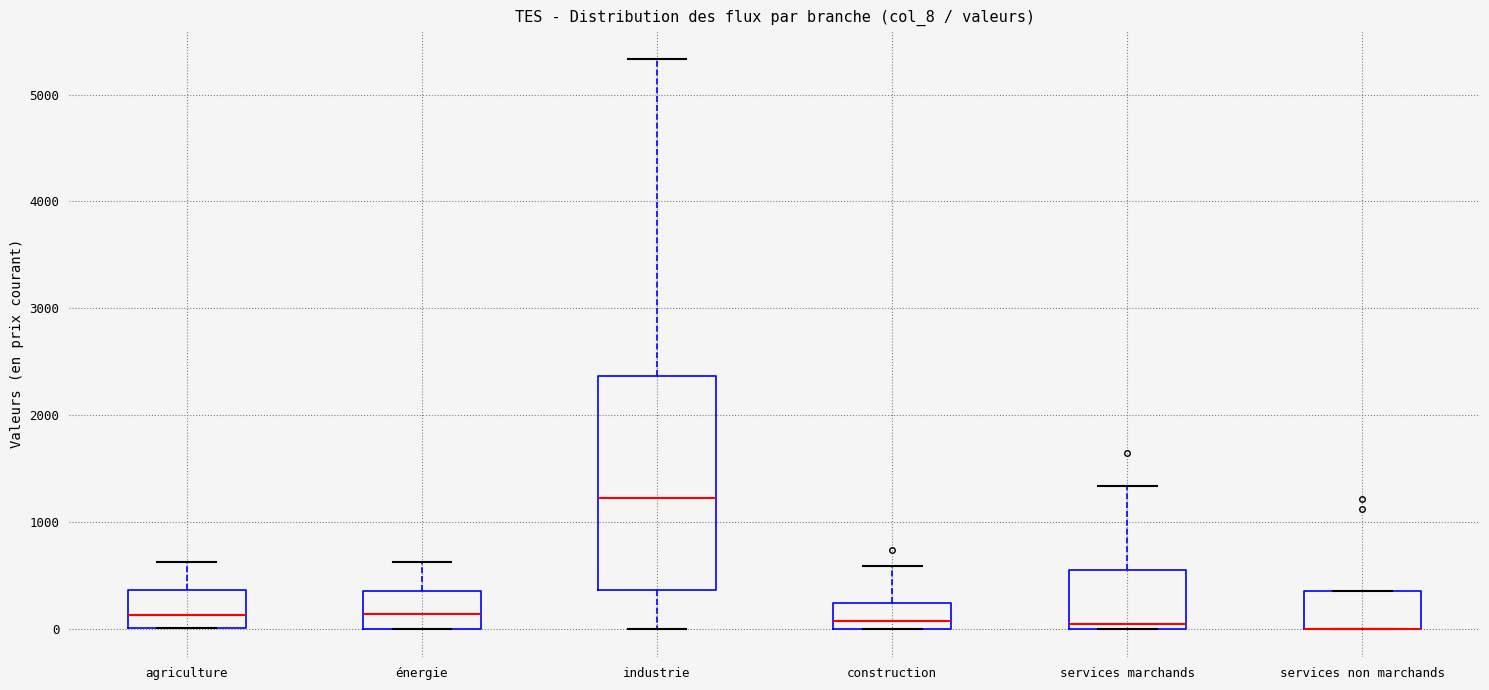

Reading left to right, transcribe this box plot: for each box, give where its median line is, the range the box spans, and where its two whiskers end, as read against the y-axis. The values are not printed on the chart, so give them approximately, as read against the axis.

agriculture: median 100, box 0 to 400, whiskers 0 to 600
énergie: median 100, box 0 to 400, whiskers 0 to 600
industrie: median 1200, box 400 to 2400, whiskers 0 to 5300
construction: median 100, box 0 to 200, whiskers 0 to 600
services marchands: median 0 (just above the box's lower edge), box 0 to 600, whiskers 0 to 1300
services non marchands: median 0 (drawn on the box's lower edge), box 0 to 400, whiskers 0 to 400